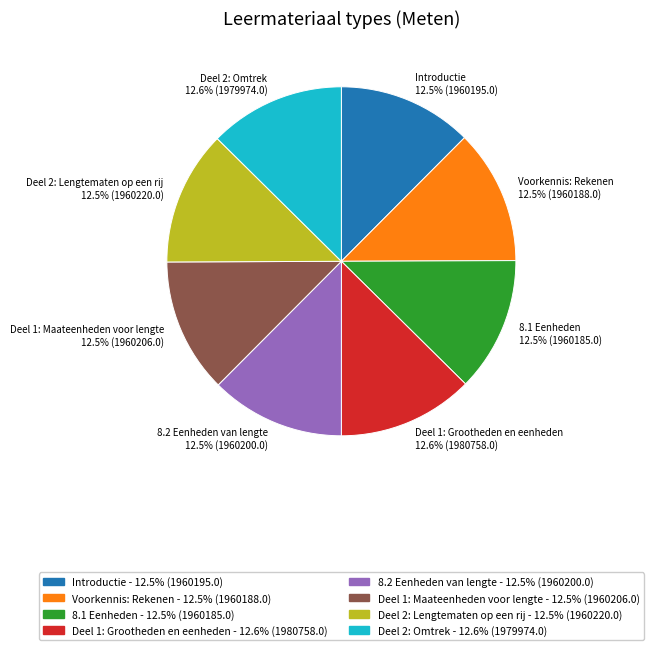

Approximately how many times larger is the value at Introductie compared to Deel 2: Lengtematen op een rij?

1.0